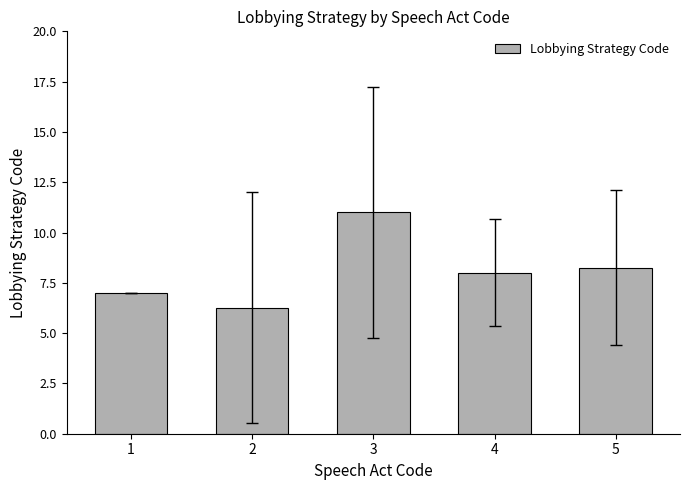

How many distinct data groups are displayed?

1